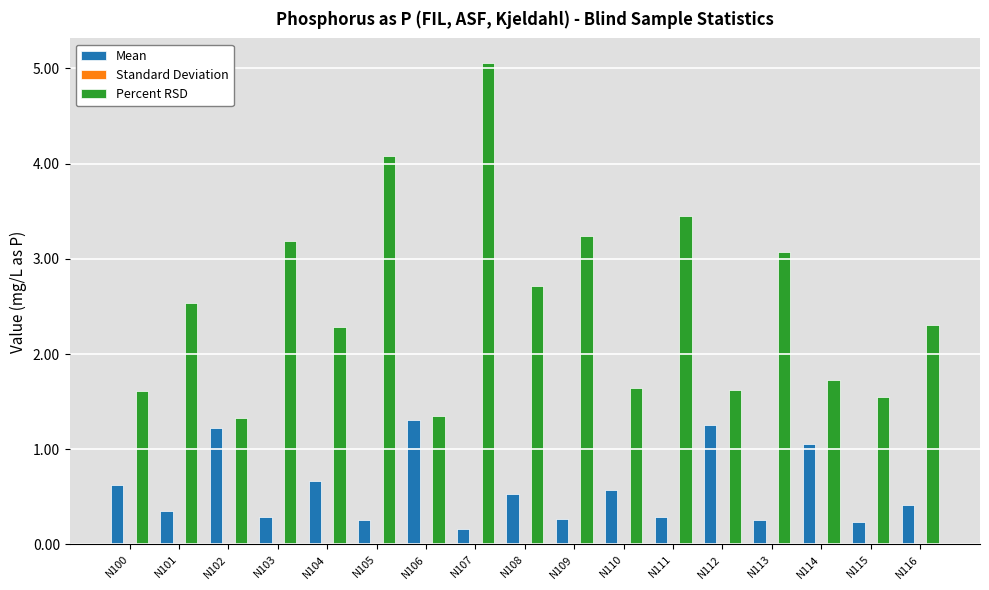

The value of Percent RSD at N100 is 0.6. True or false?

False